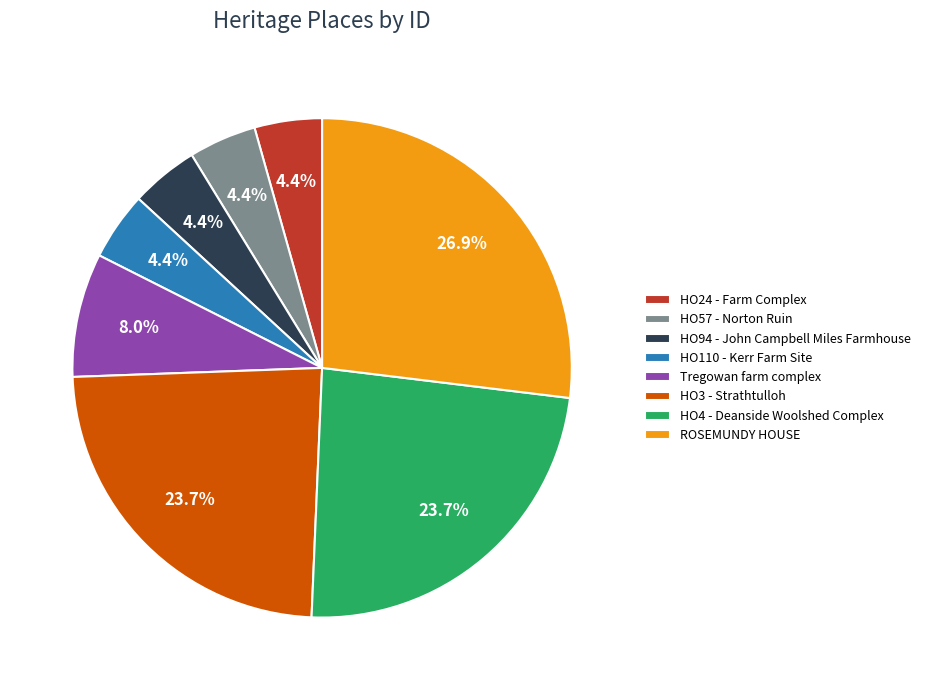

To the nearest percent, what is the difference between the HO4 - Deanside Woolshed Complex and Tregowan farm complex slice percentages?

16%